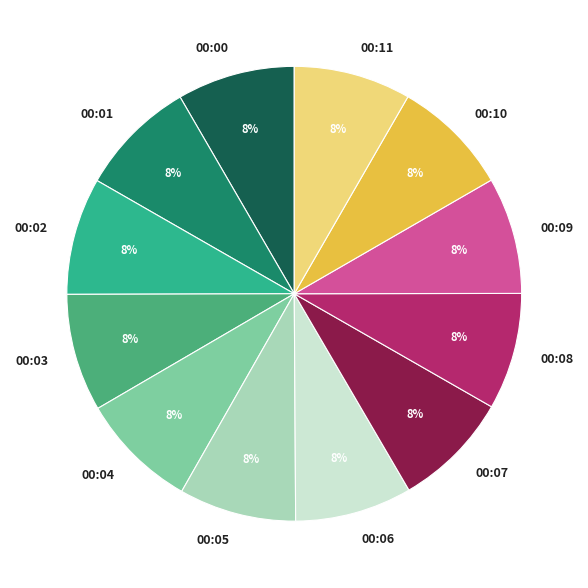

Approximately how many times larger is the value at 00:06 compared to 00:08?

1.0